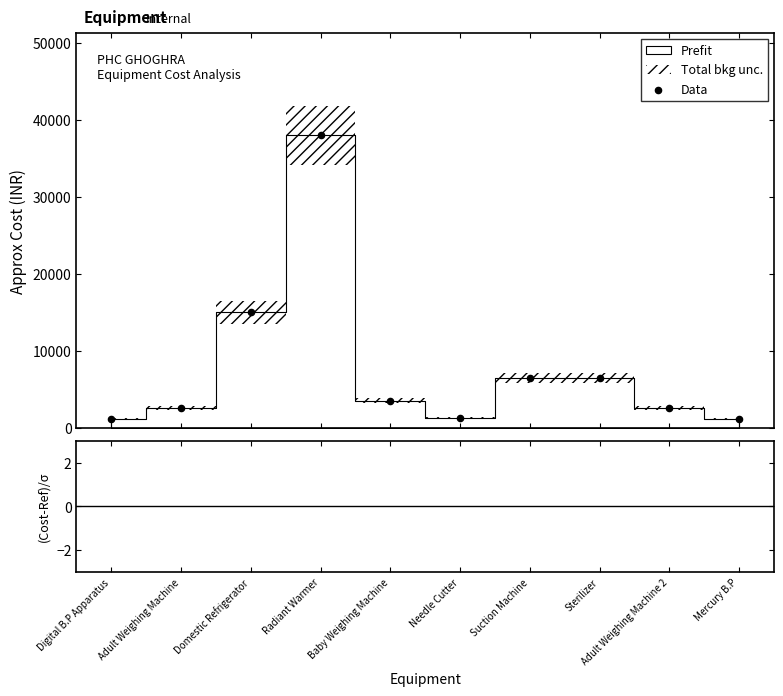

What is the average Y value?

7790